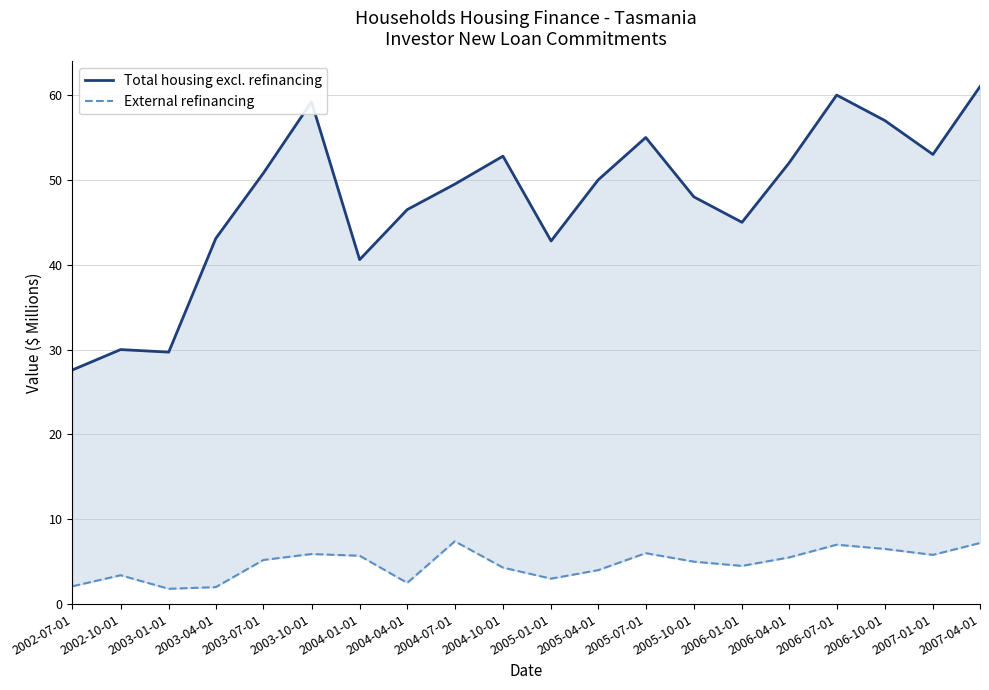

True or false: Total housing excl. refinancing and External refinancing intersect in this chart.

False